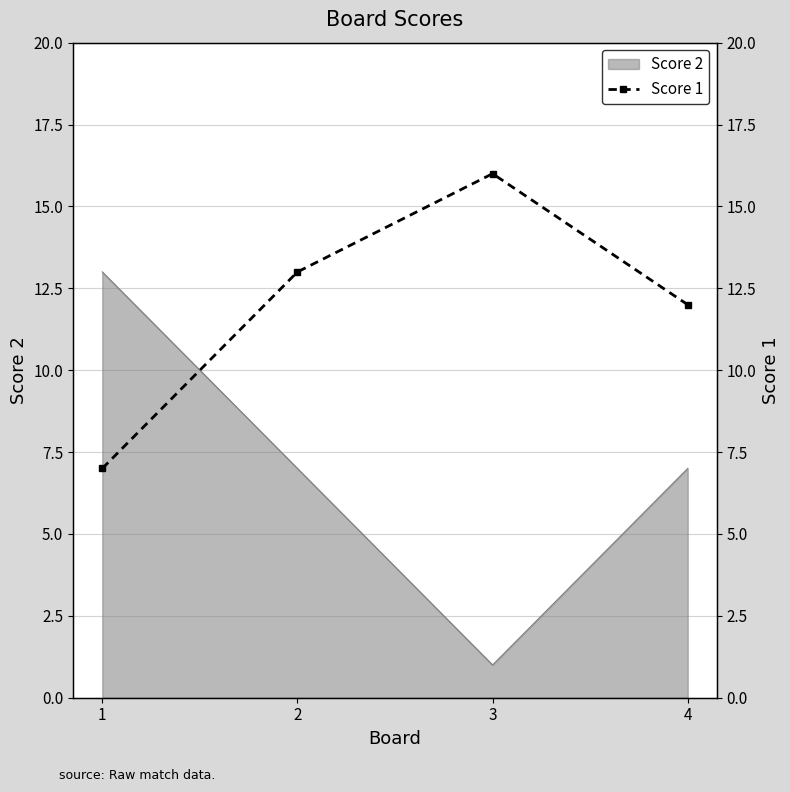

What is the difference between the values at 3 and 4?

4